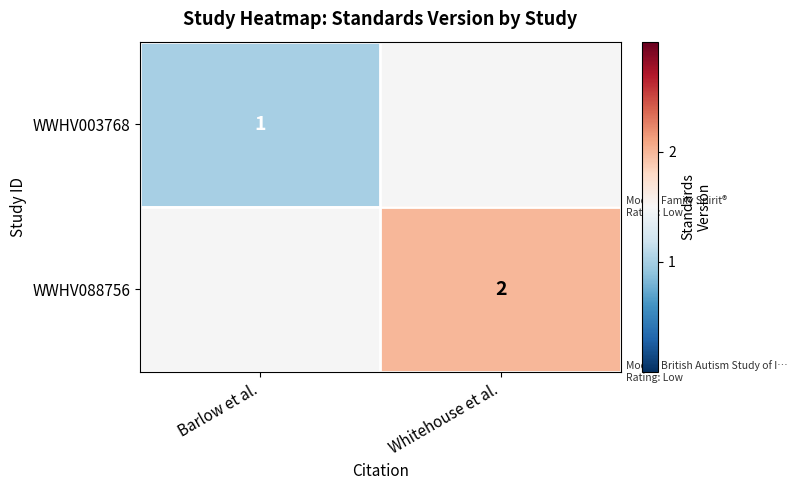

The value of WWHV003768 at Barlow et al. is 1. True or false?

True